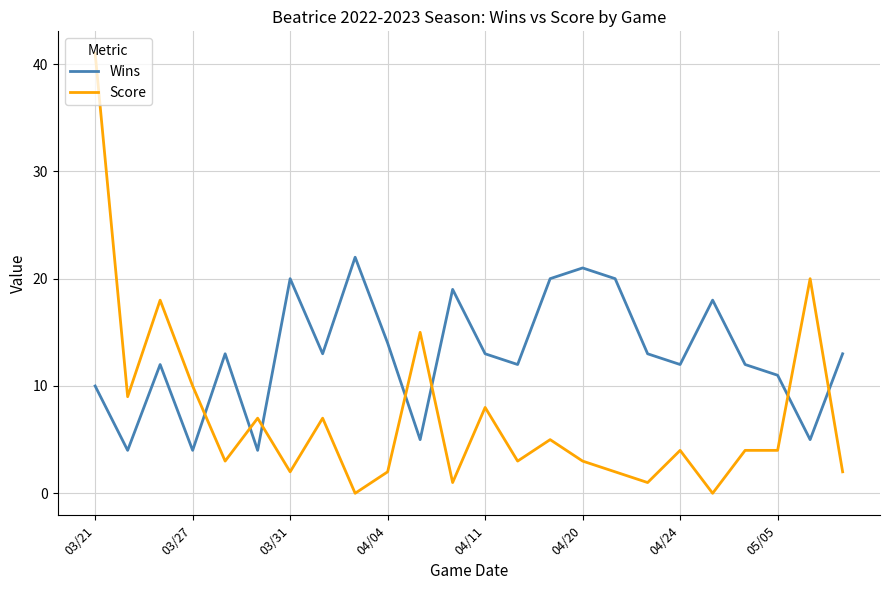

In Wins, how many points are lower than both neighbors (excluding endpoints)?

8